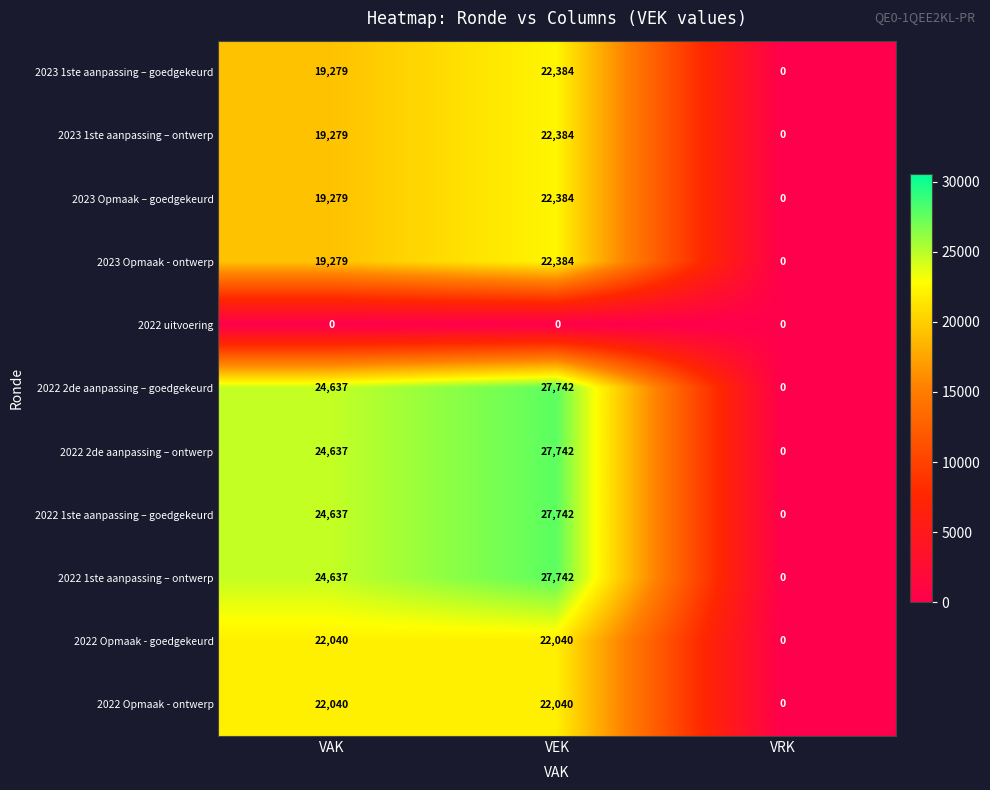

Count the 2023 Opmaak - ontwerp values in the range 0 to 22384.

3